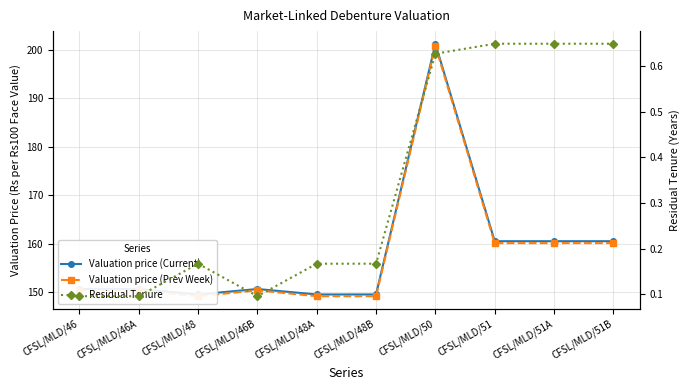

Which category has the highest value across all series?

CFSL/MLD/50